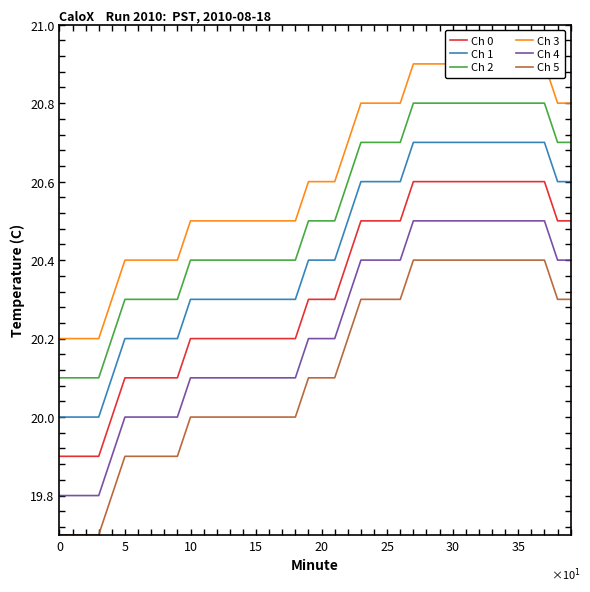

The value of Ch 5 at 5 is 19.9. True or false?

True